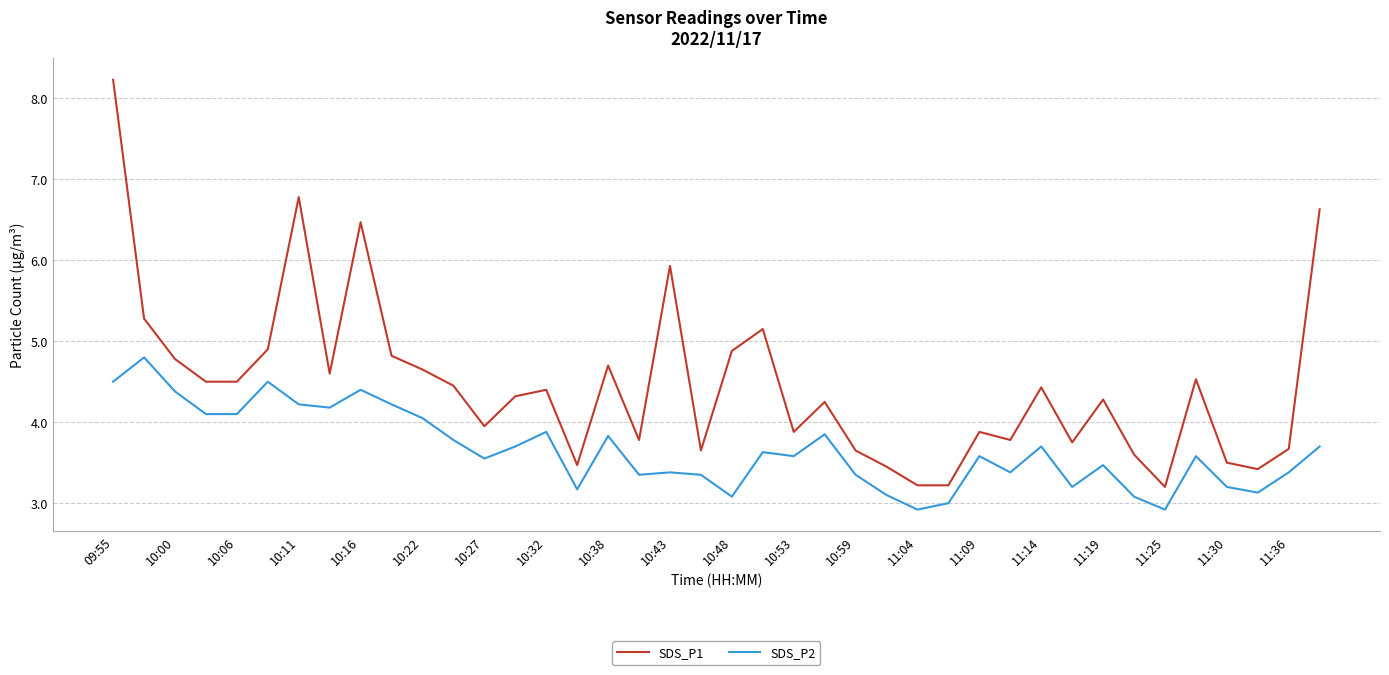

Is this an area chart (filled region under the line)?

No